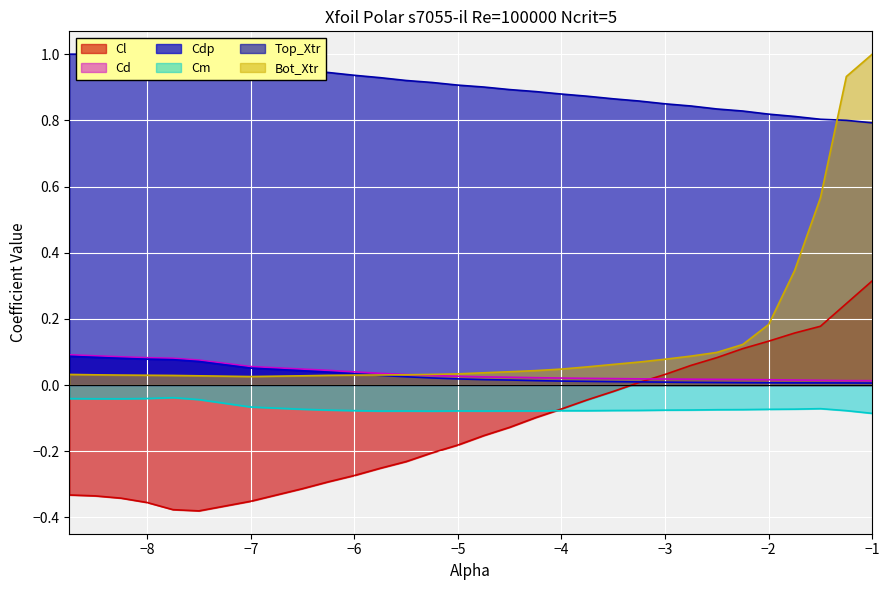

Between -3.5 and -2.75, which series saw the biggest shift?

Cl